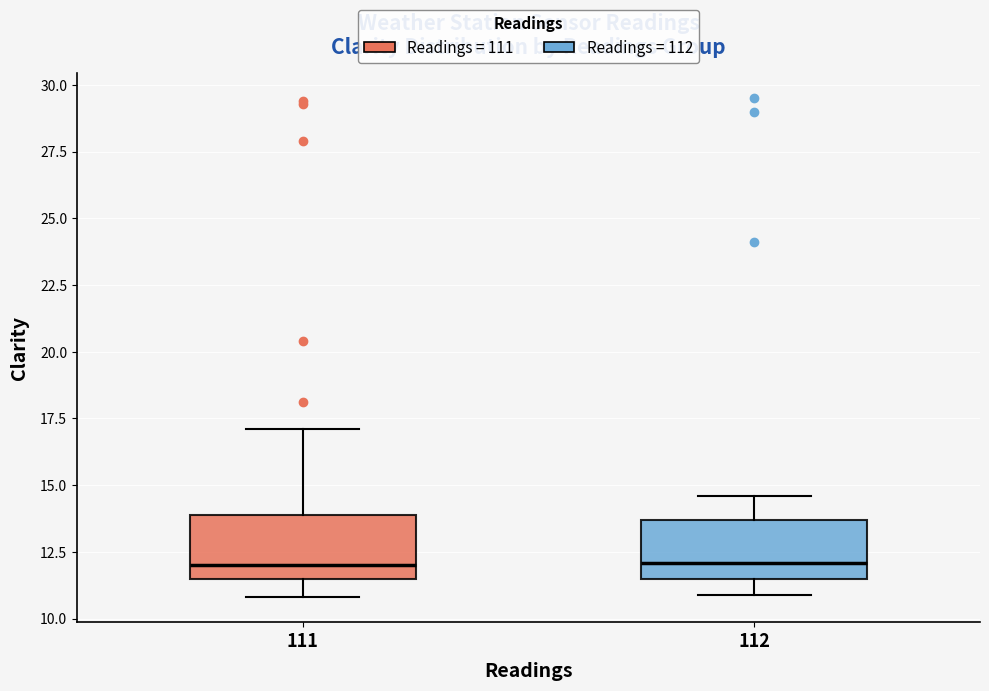

Where is the upper edge of the box at x = 112 on the y-axis? The values are not printed on the chart, so give them approximately, as read against the axis.

13.5